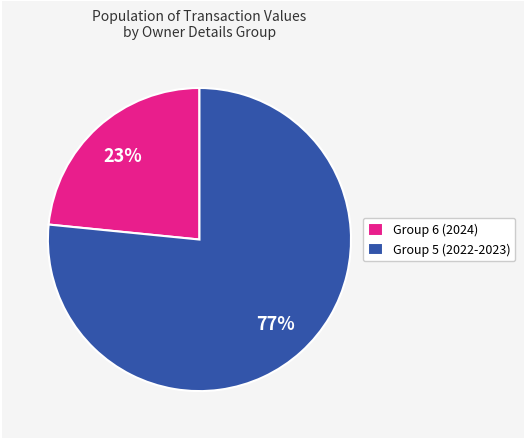

Does any single category account for the majority?

Yes